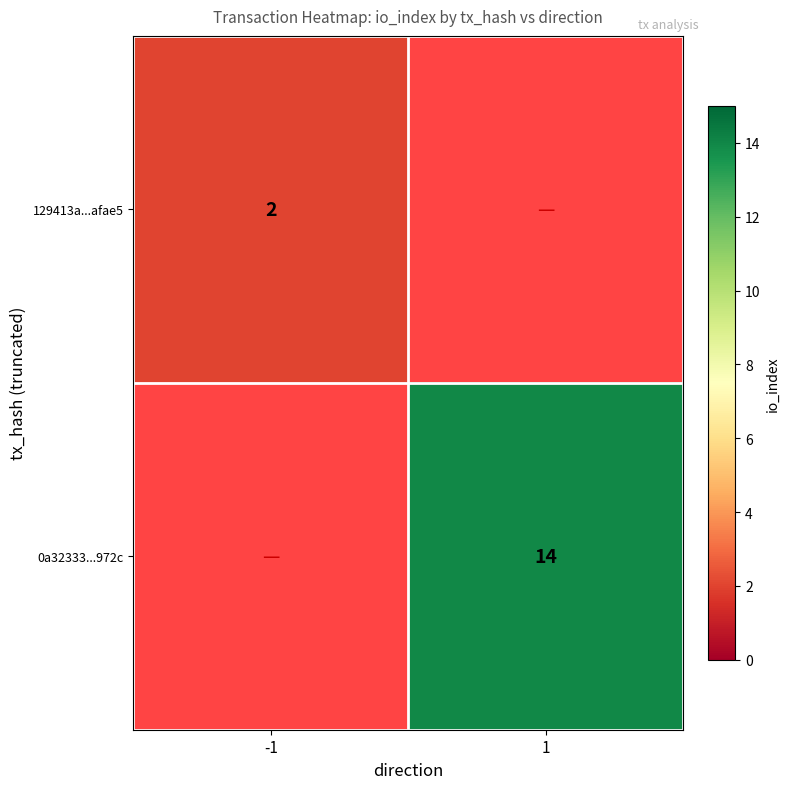

What is the maximum value shown in the chart?

14.0